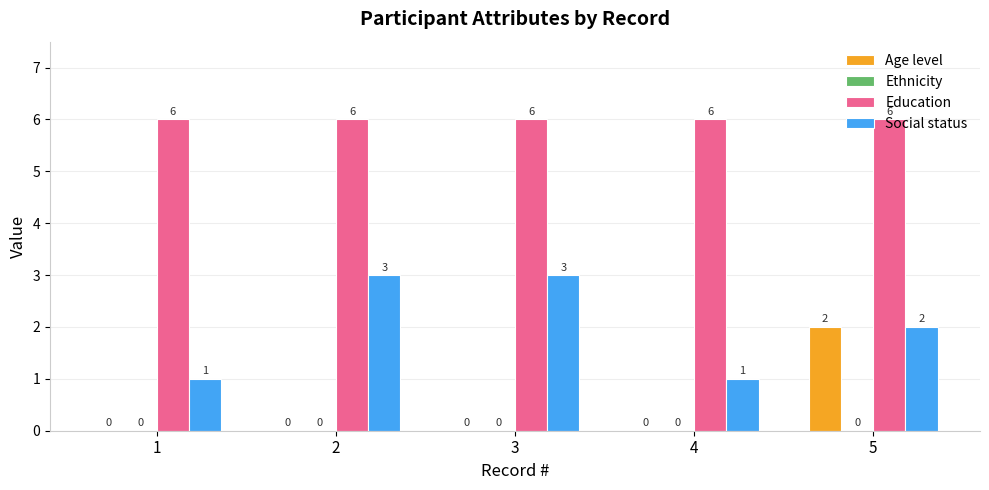

The Social status series shows 0 at 5. True or false?

False